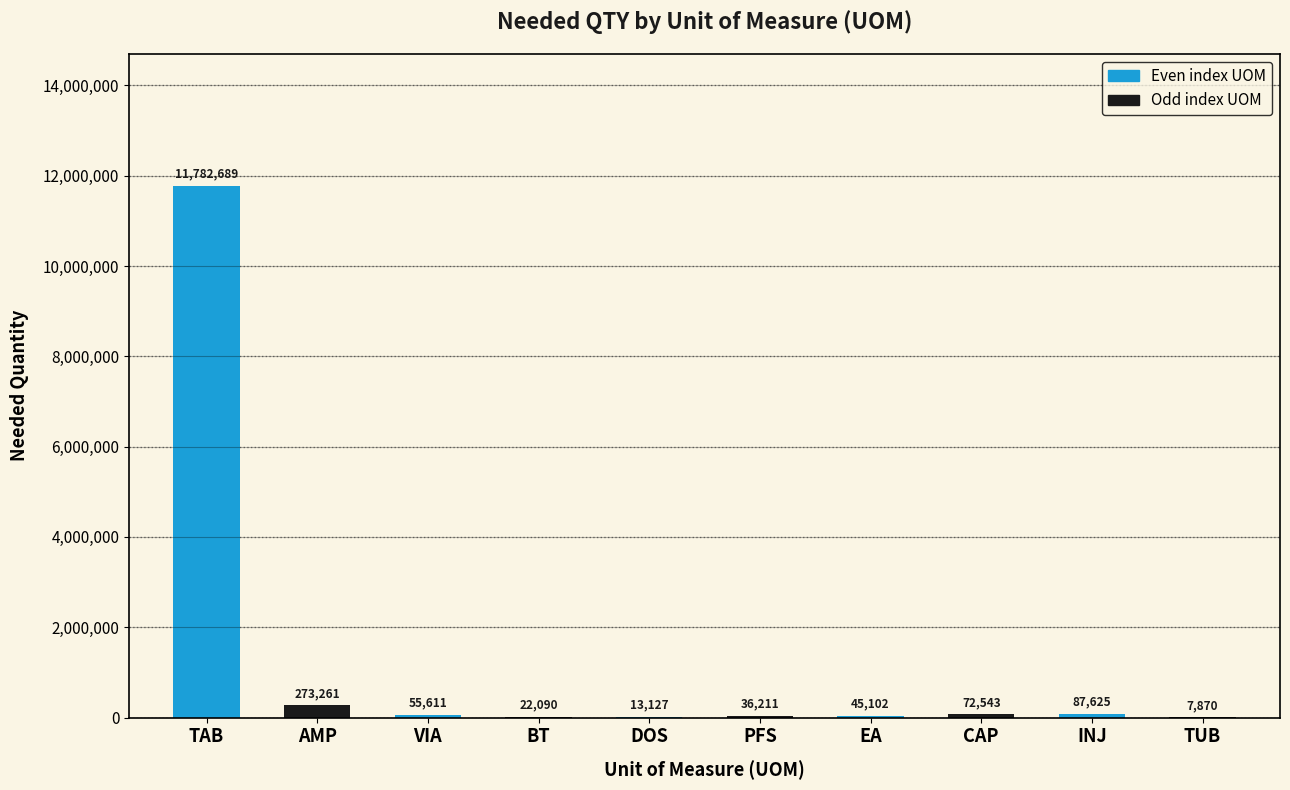

Is it true that the value at TUB is 7870?

True